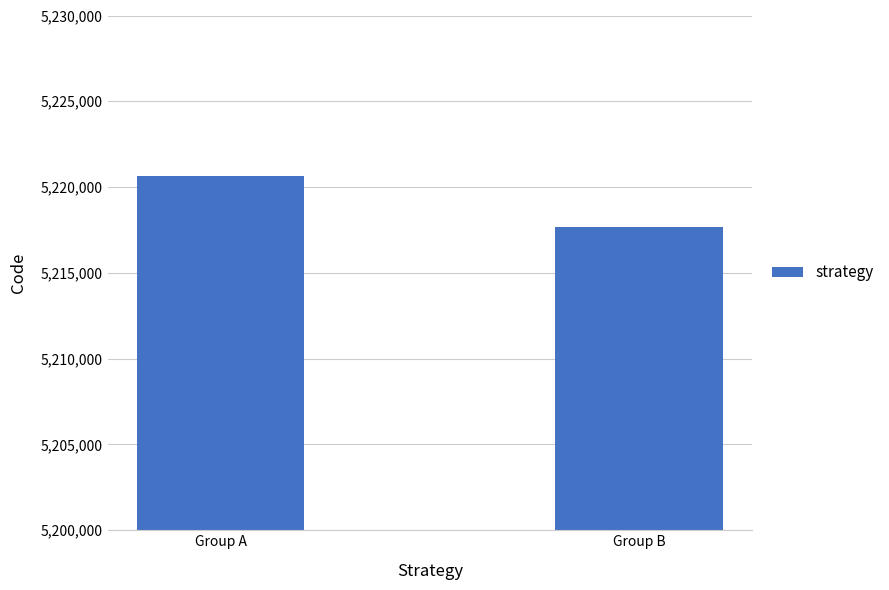

What is the difference between the maximum and minimum values?

2923.0